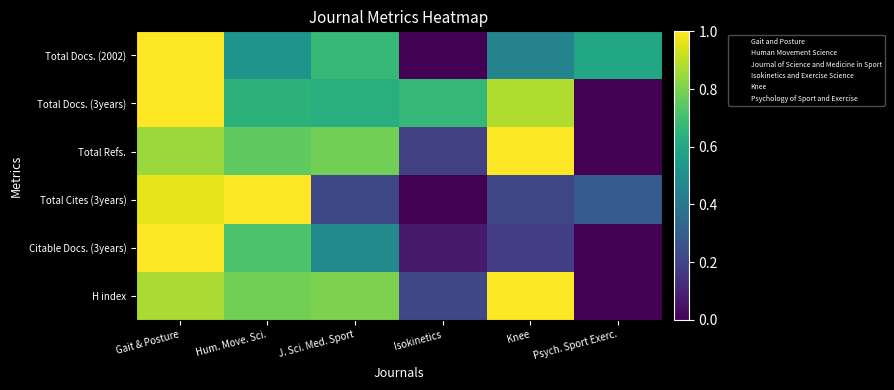

At which category does the chart reach its minimum across all series?

Isokinetics